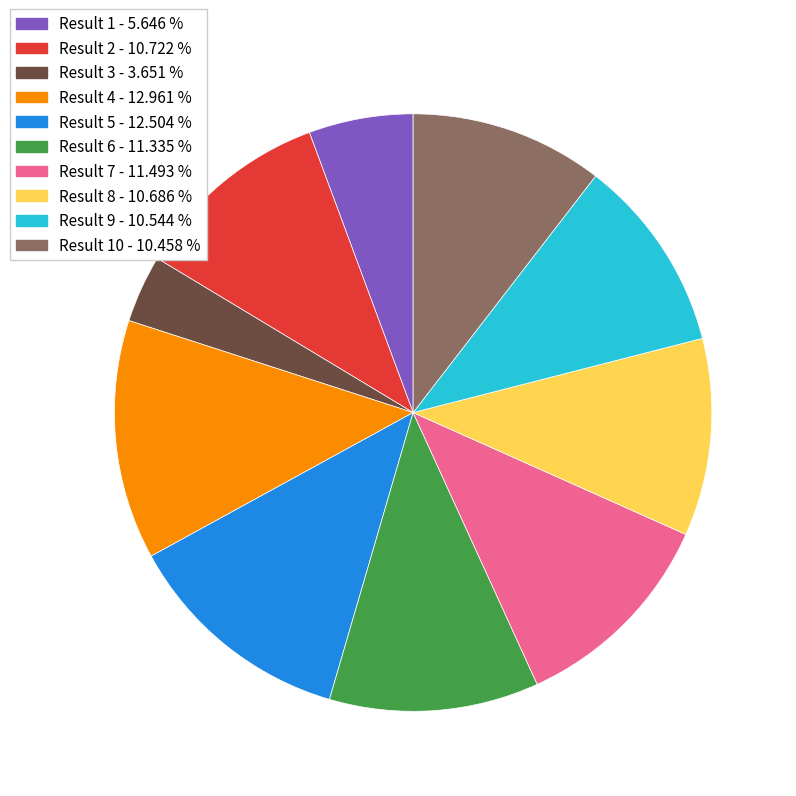

Which category has the smallest portion of the pie?

Result 3 - 3.651 %